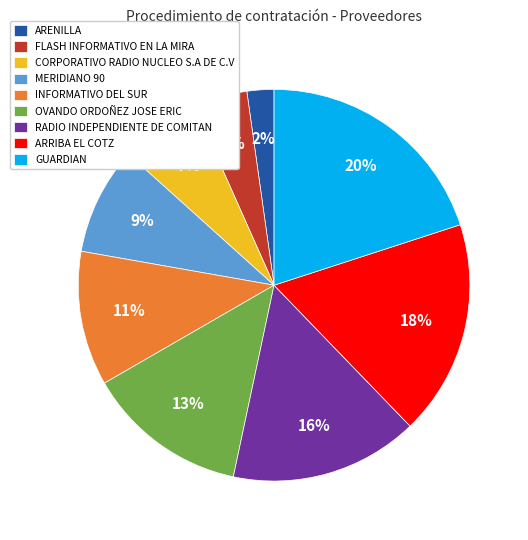

Between ARRIBA EL COTZ and ARENILLA, which is larger?

ARRIBA EL COTZ